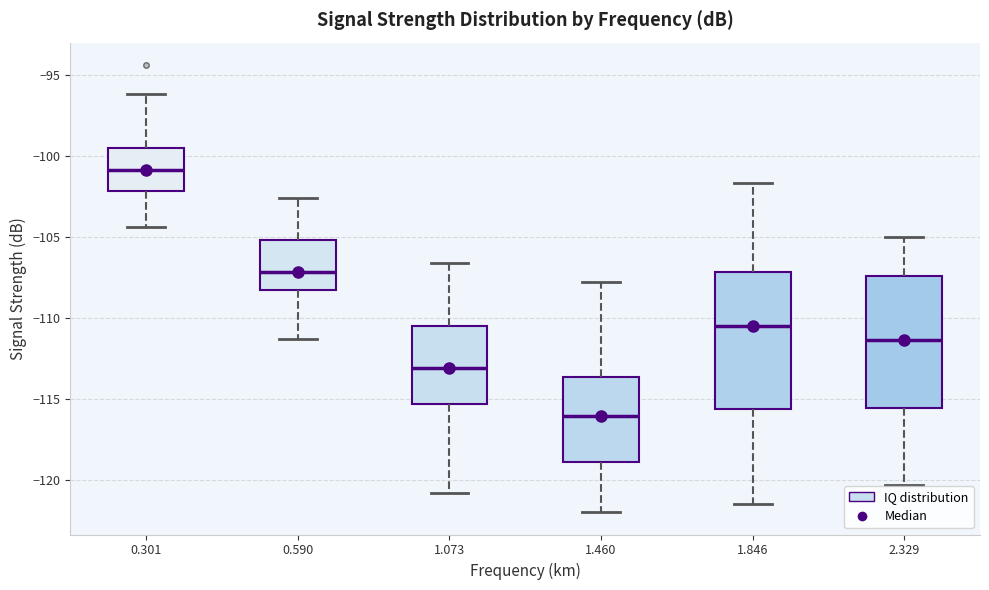

Where does the lower whisker of the box at x = 2.329 end on the y-axis? The values are not printed on the chart, so give them approximately, as read against the axis.

-120.5